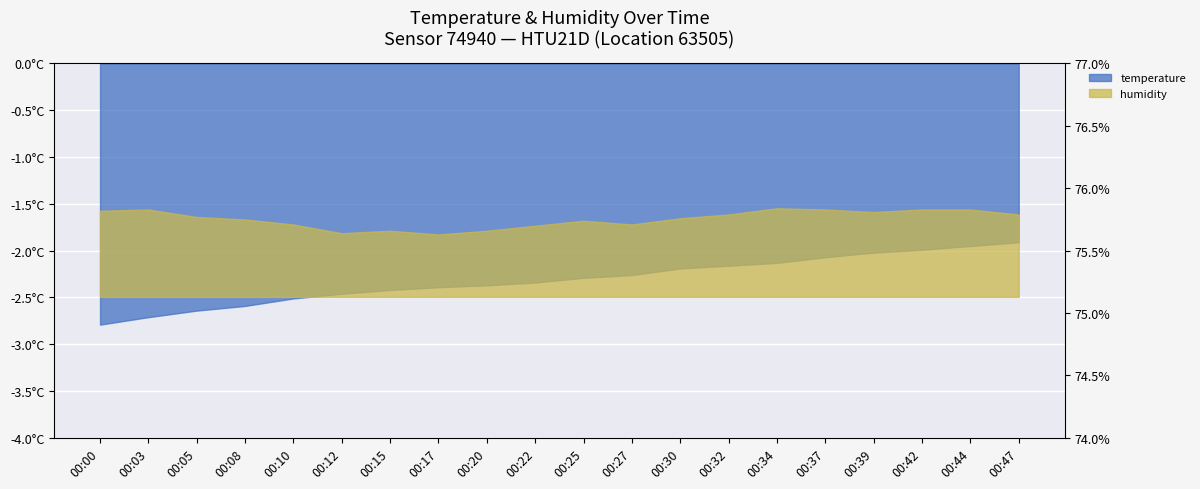

True or false: temperature has a value of -2.0 at 00:39.

True